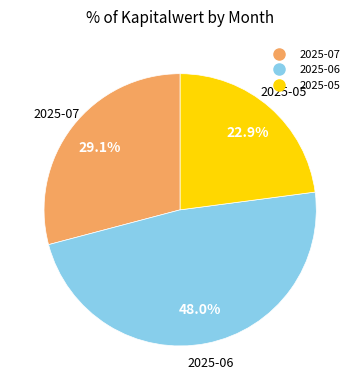

What percentage is NOT represented by 2025-06?

52.0%